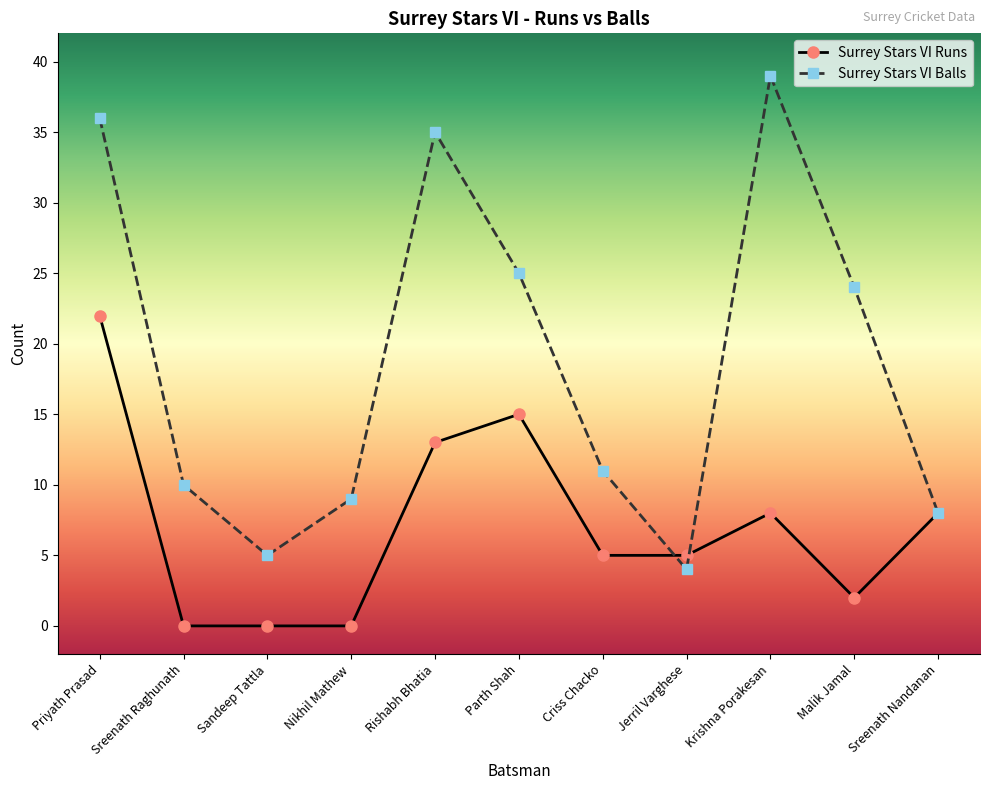

Rank the series by their maximum value, from highest to lowest.

Surrey Stars VI Balls, Surrey Stars VI Runs